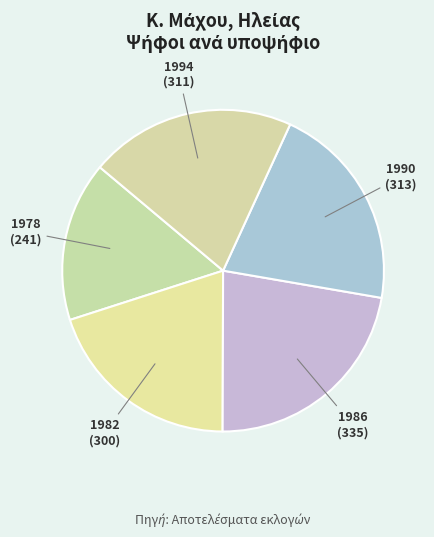

Is 1990 the majority of the pie?

No